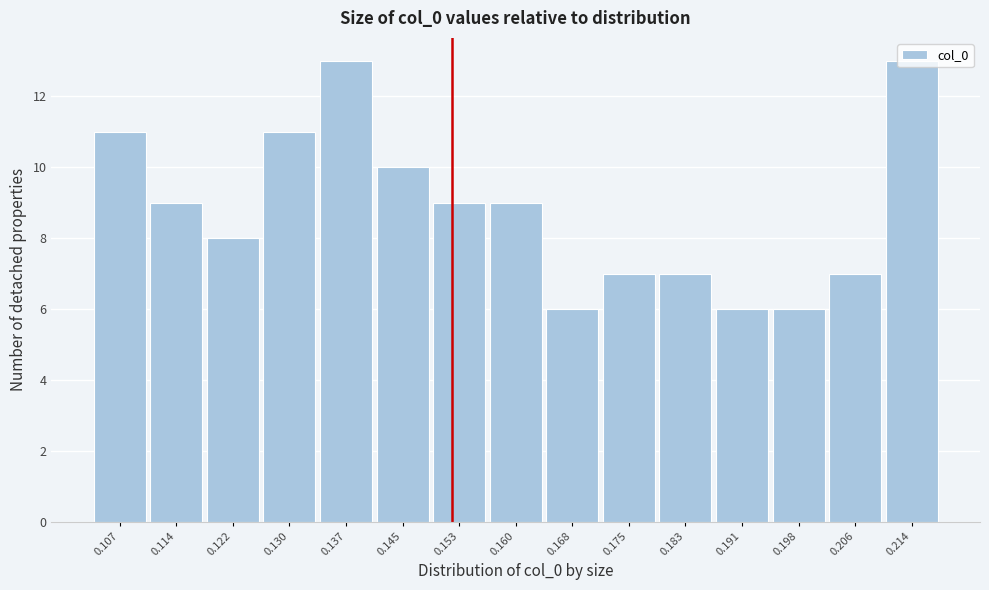

Reading left to right, transcribe this chart: for each bar, give the range it covers on the x-axis and its height. Neither the bar edges nor the heights are printed on the chart, so give them approximately, as read against the axes.

0.103 to 0.111: 11
0.111 to 0.118: 9
0.118 to 0.126: 8
0.126 to 0.133: 11
0.133 to 0.141: 13
0.141 to 0.149: 10
0.149 to 0.156: 9
0.156 to 0.164: 9
0.164 to 0.172: 6
0.172 to 0.179: 7
0.179 to 0.187: 7
0.187 to 0.195: 6
0.195 to 0.202: 6
0.202 to 0.210: 7
0.210 to 0.217: 13